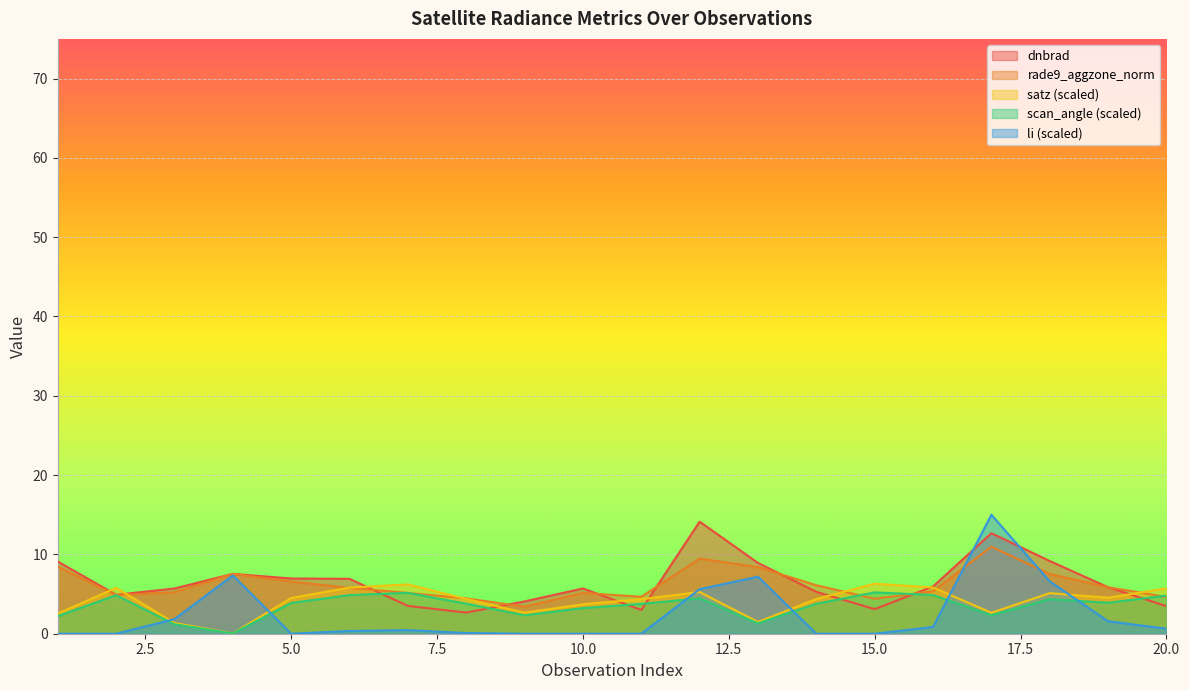

How many data points in dnbrad are less than 5?

7